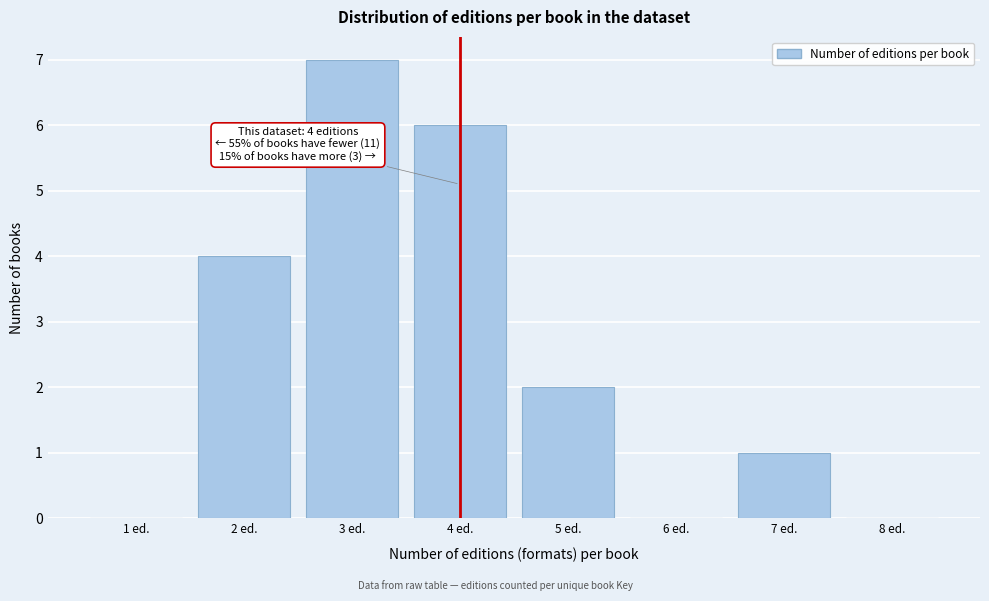

Reading left to right, what are all the values shown in this chart?

1 ed.=0	2 ed.=4	3 ed.=7	4 ed.=6	5 ed.=2	6 ed.=0	7 ed.=1	8 ed.=0